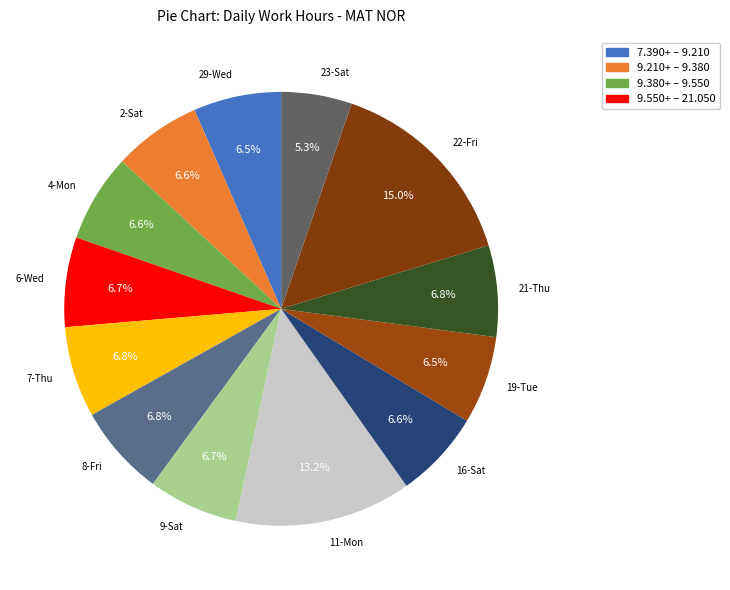

Count the number of slices in the pie.

13